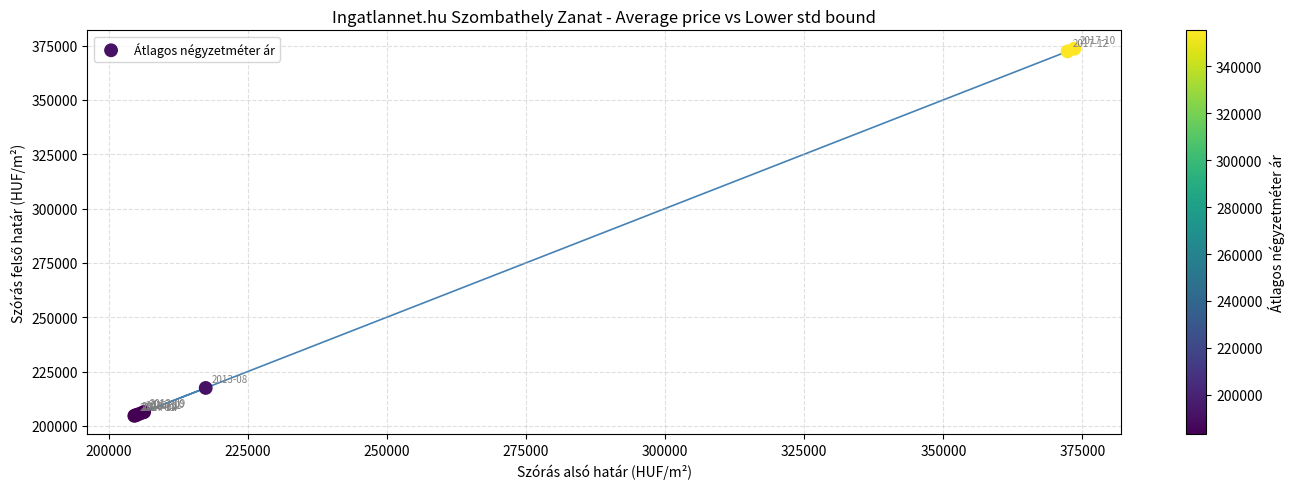

What Y value in the scatter plot is closest to 289088?

217440